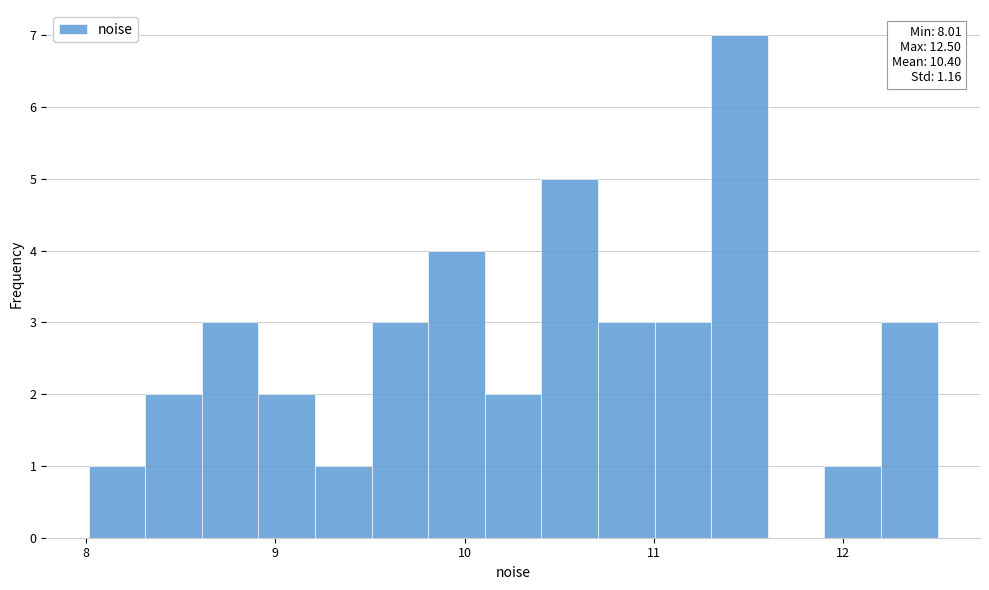

Around what value on the x-axis is the tallest bar? Give the approximate position of its centre, as read against the axis.

11.5